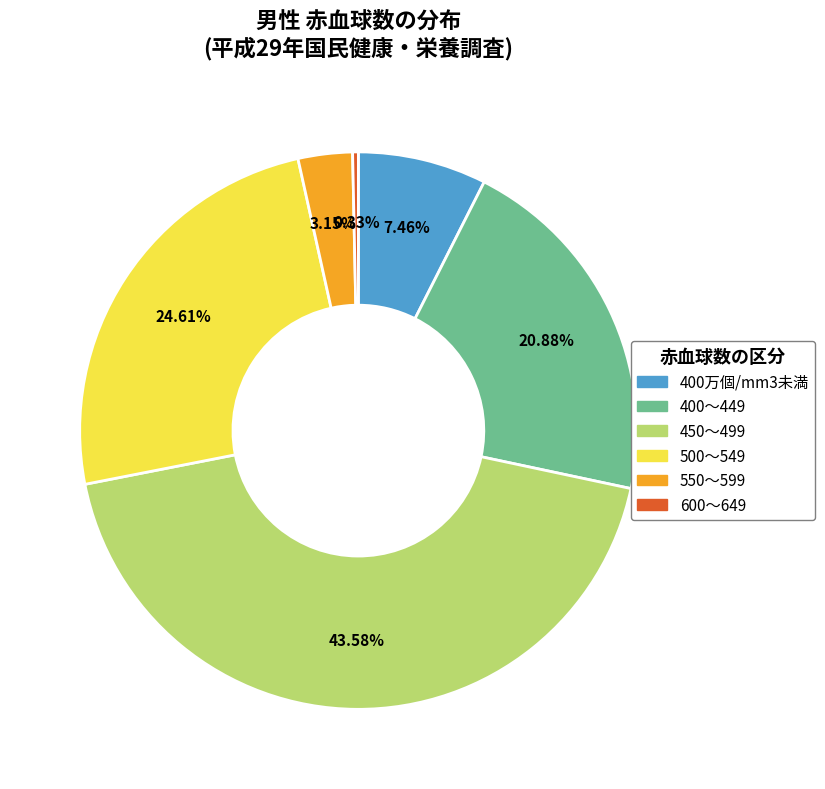

Is there any slice that represents more than half of the pie?

No